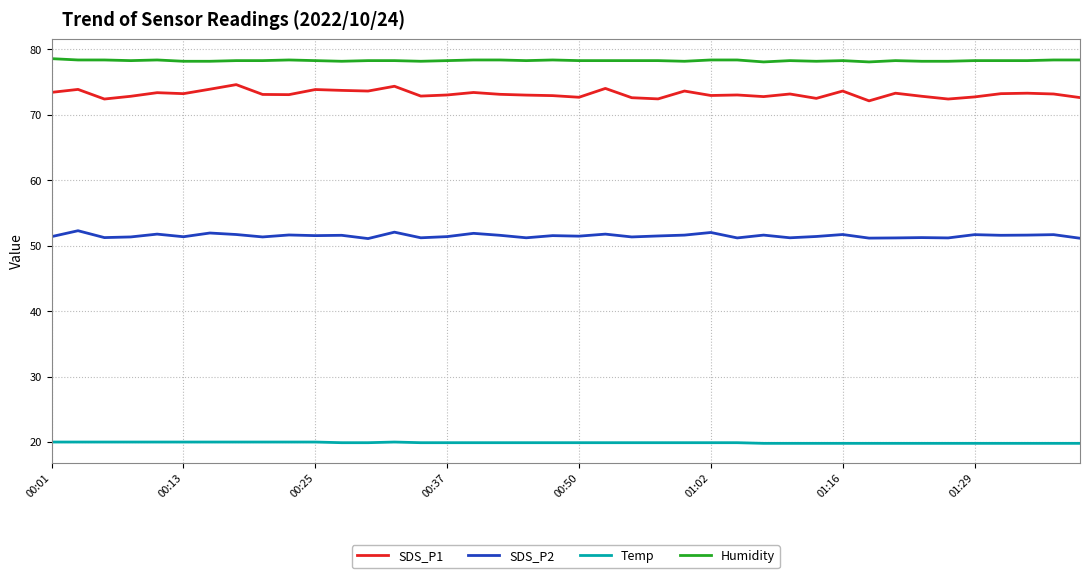

True or false: SDS_P1 has more than 1 points higher than both neighbors.

True